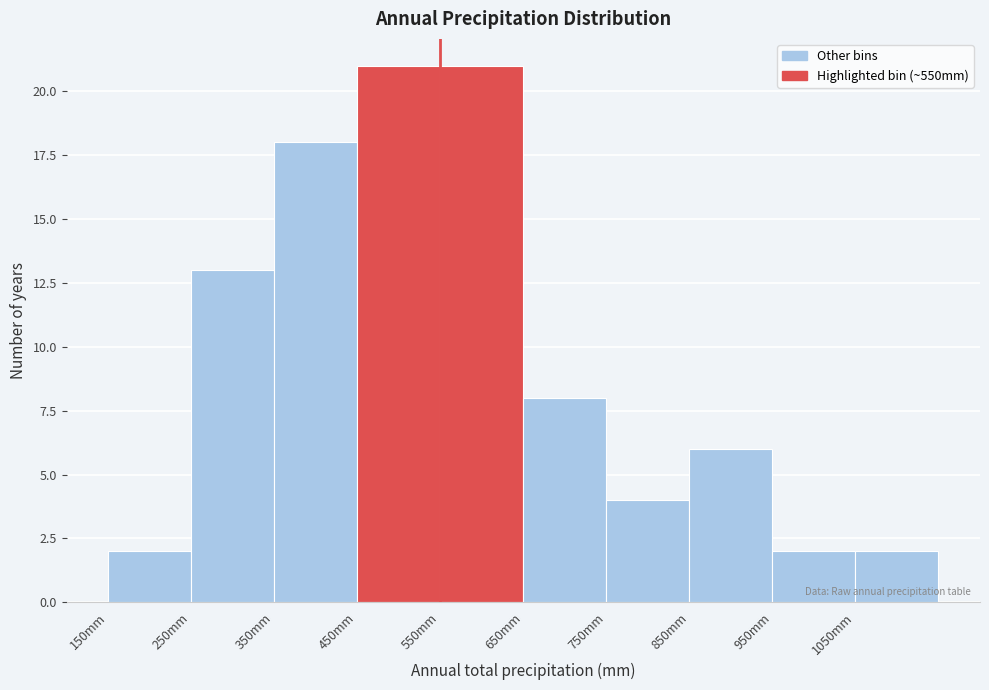

Reading left to right, list every bar in this chart as the range it spans on the x-axis followed by its height. The values are not printed on the chart, so give them approximately, as read against the axis.

150 to 250: 2
250 to 350: 13
350 to 450: 18
450 to 550: 21
550 to 650: 21
650 to 750: 8
750 to 850: 4
850 to 950: 6
950 to 1050: 2
1050 to 1150: 2